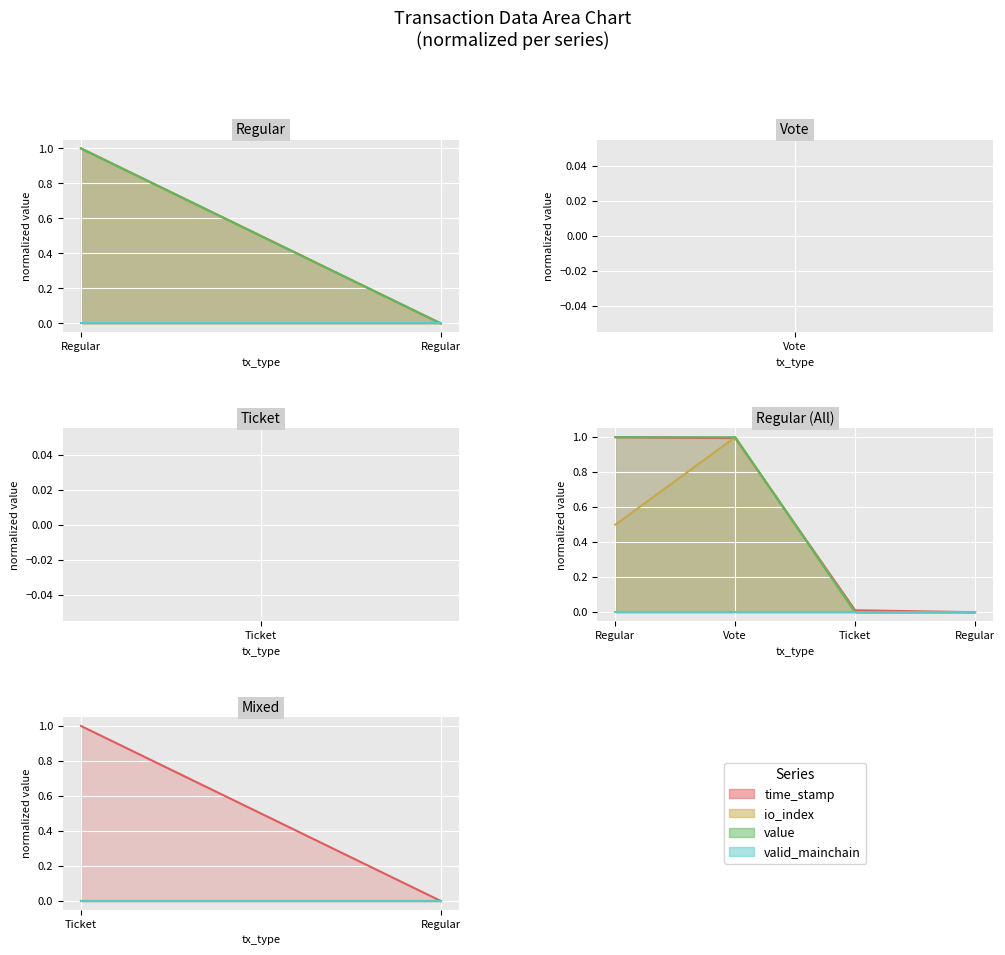

How many io_index values are between 0 and 1?

4